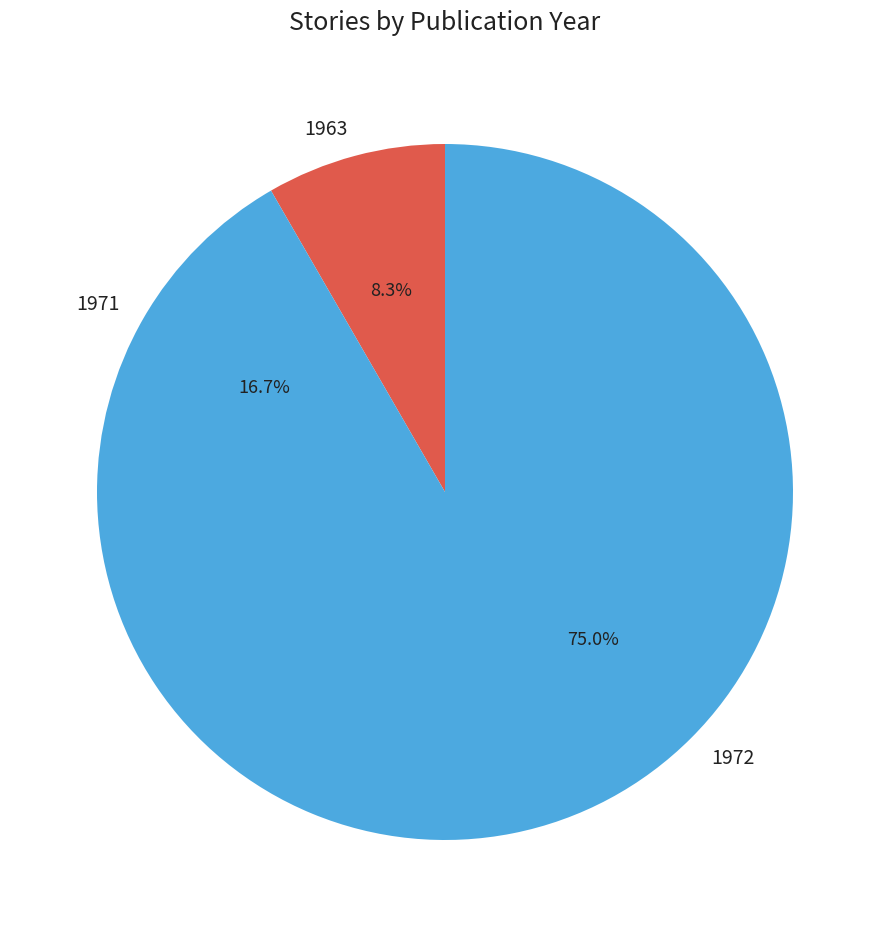

Approximately how many times larger is the value at 1963 compared to 1971?

0.5